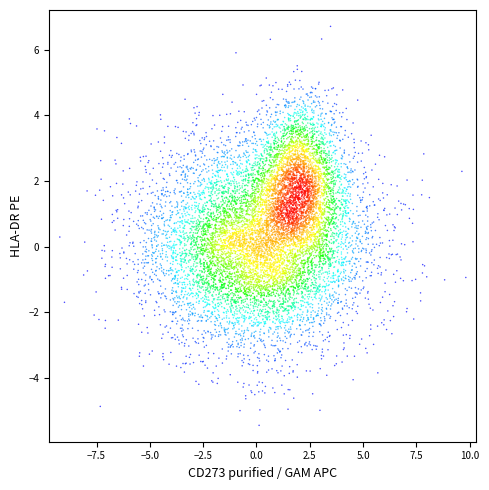

What is the range of Y values (max minus min)?

12.2